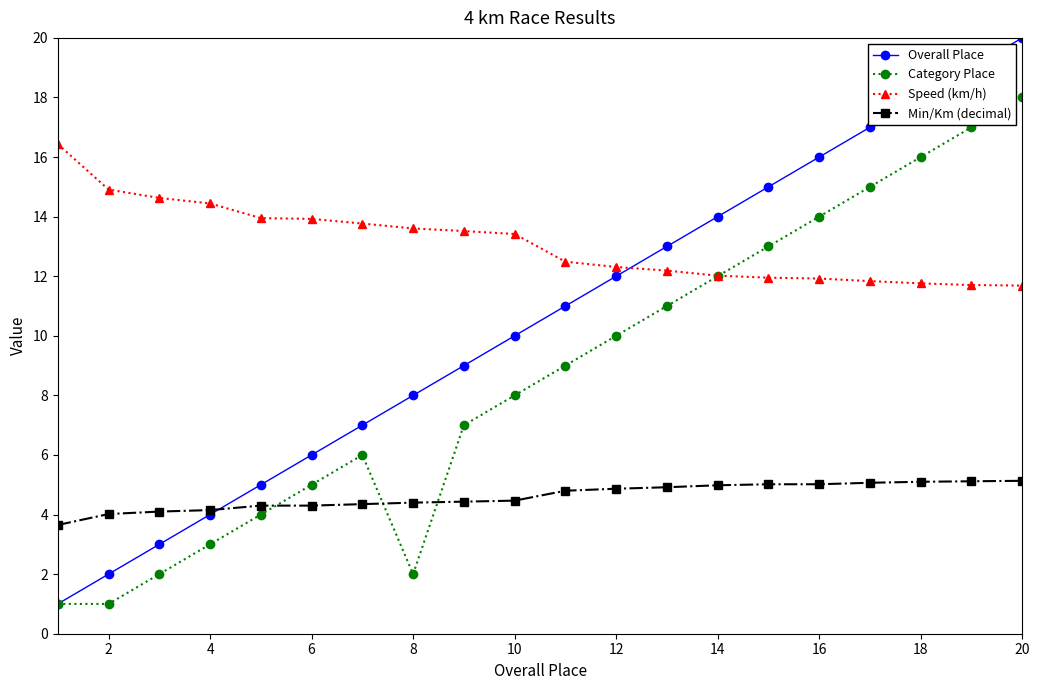

What is the value of the Speed (km/h) point at the 17th from the left?

11.8